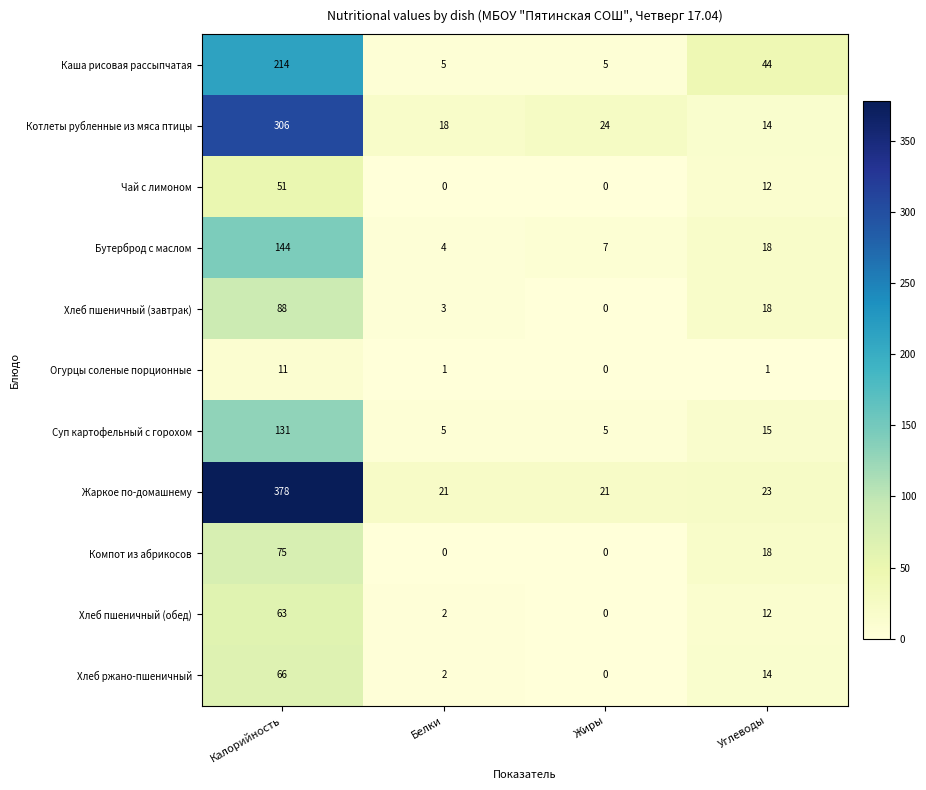

Which category has the lowest value in the Бутерброд с маслом series?

Белки